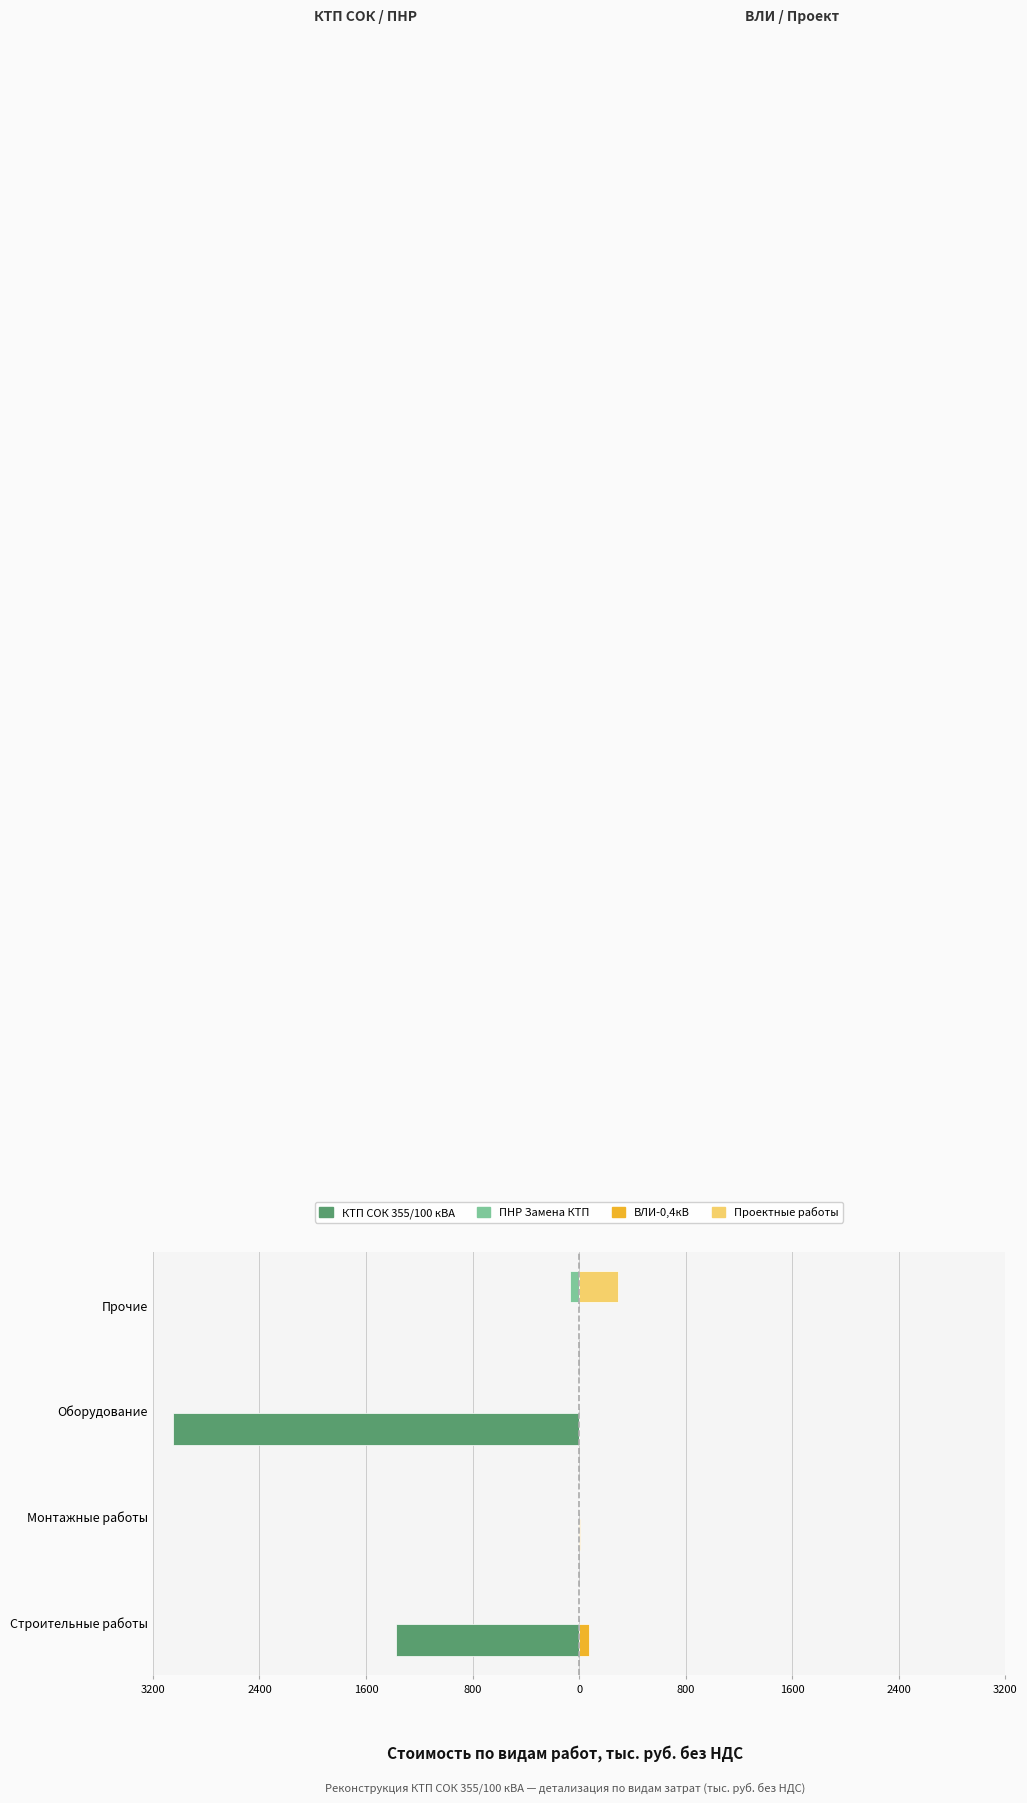

What are all the series names shown in the legend?

КТП СОК 355/100 кВА, ПНР Замена КТП, ВЛИ-0,4кВ, Проектные работы